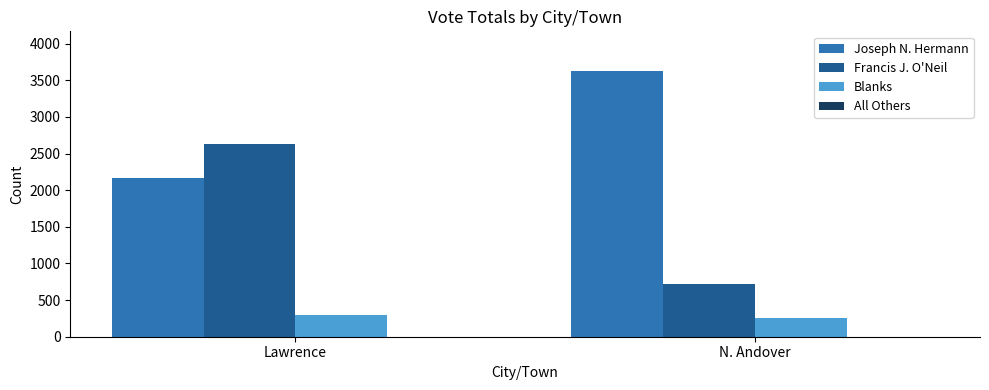

The Francis J. O'Neil series shows 713 at N. Andover. True or false?

True